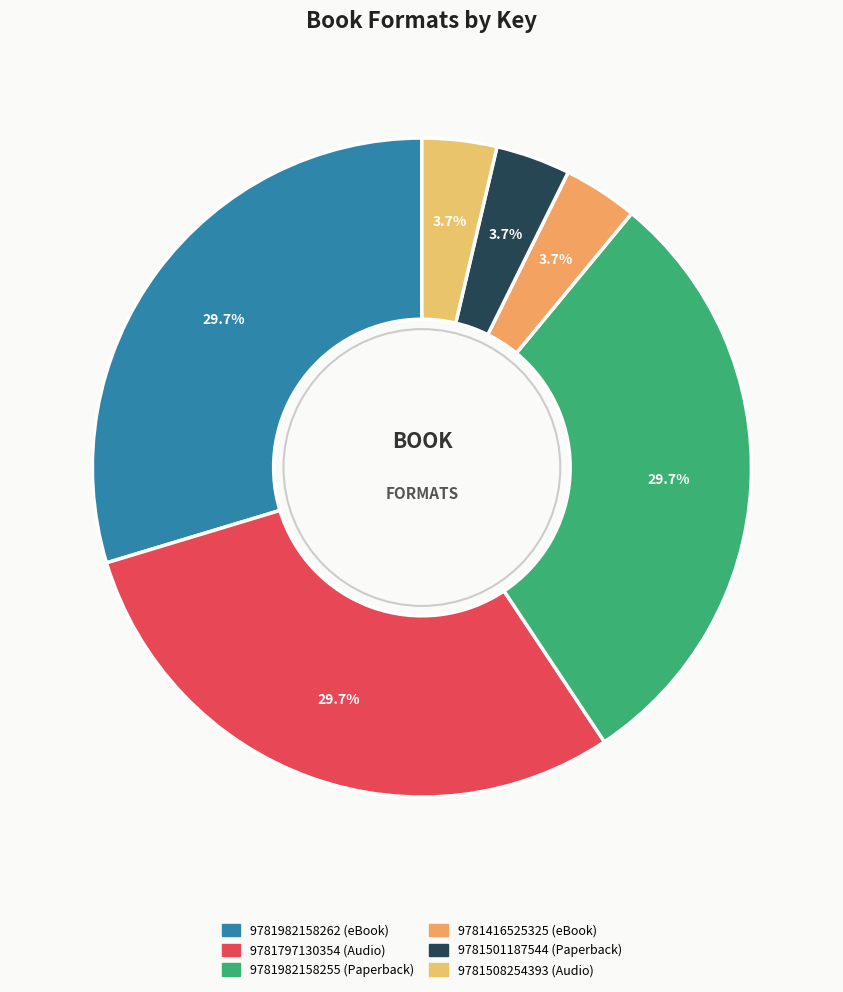

How many slices are in this pie chart?

6